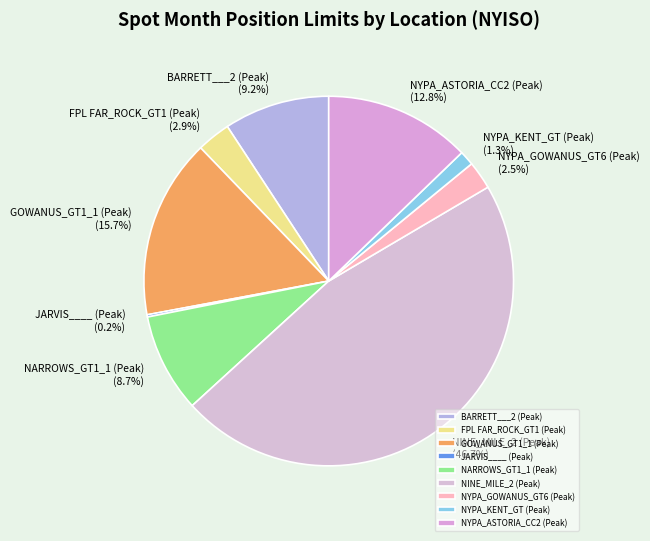

True or false: NYPA_KENT_GT (Peak) accounts for 11% of the total.

False